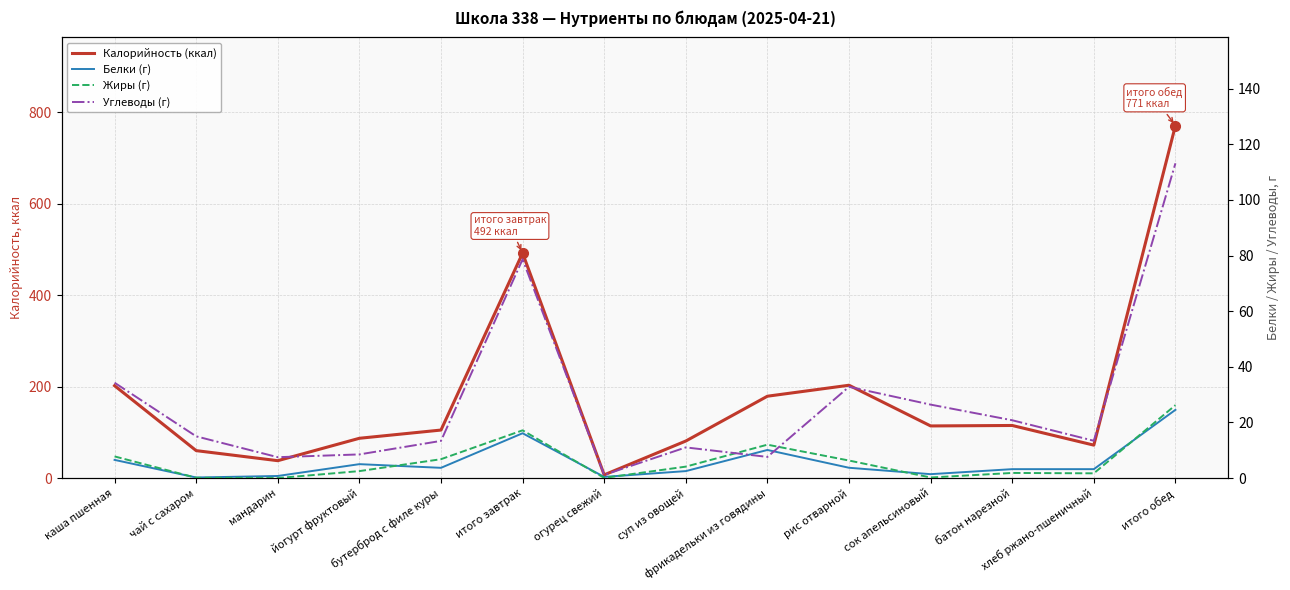

What is the difference between the maximum and minimum values in the Калорийность (ккал) series?

764.0